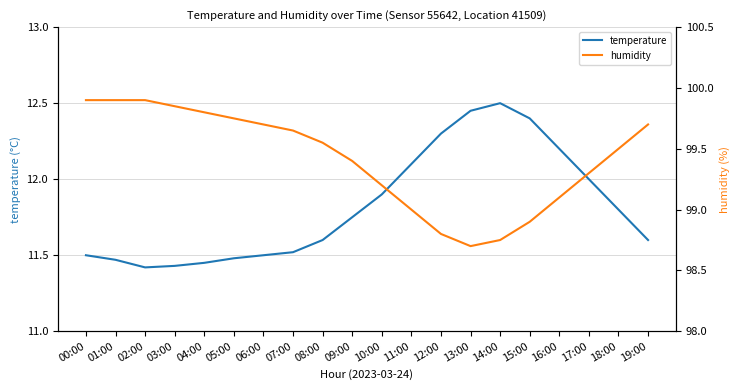

True or false: humidity has a value of 64.3 at 06:00.

False